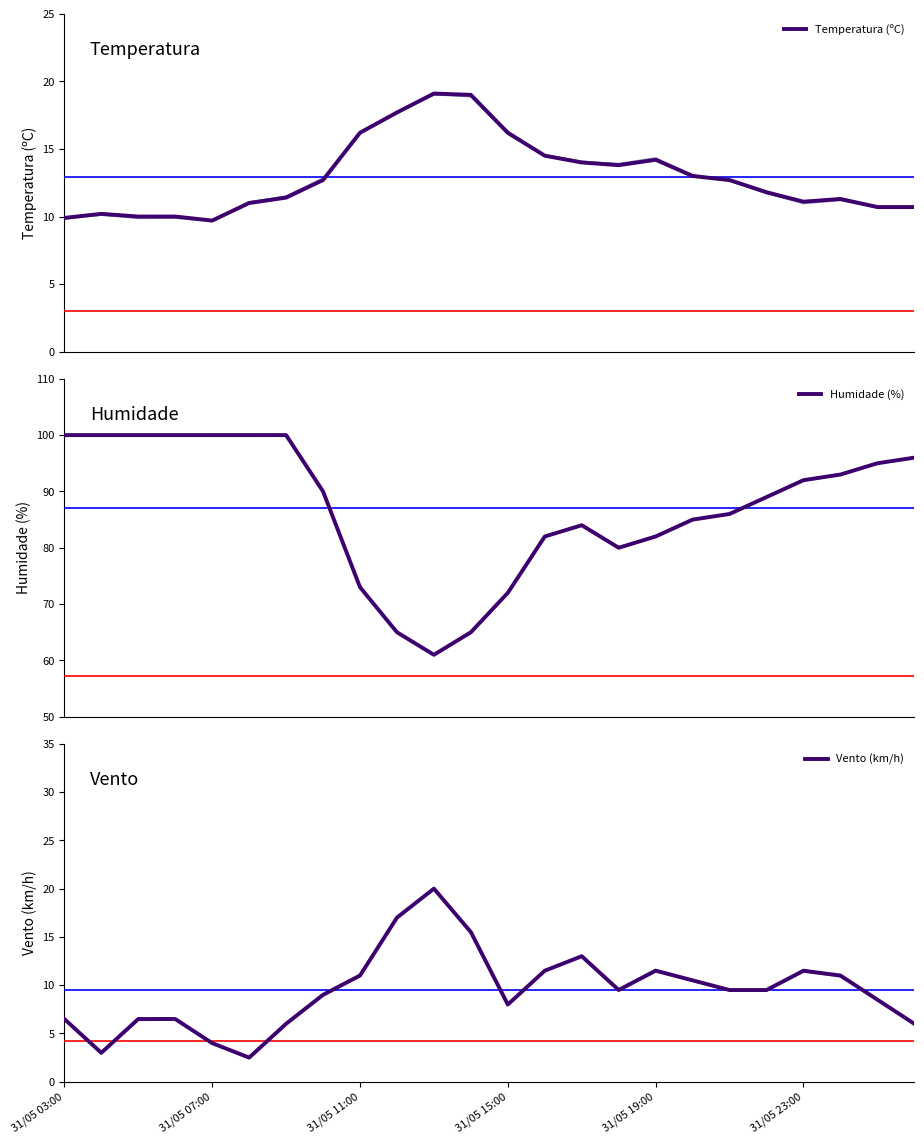

What is the average value of the Humidade (%) series?

87.1